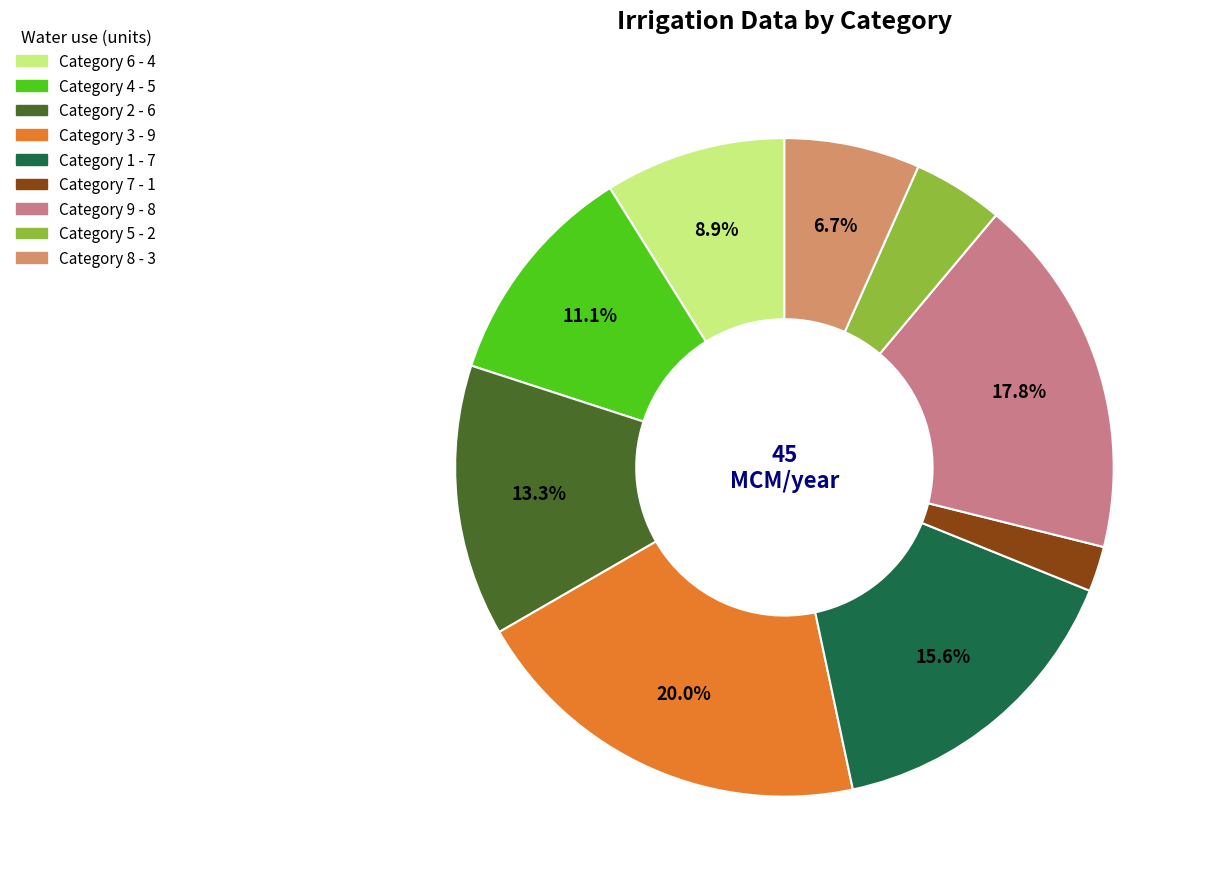

Is there any slice that represents more than half of the pie?

No